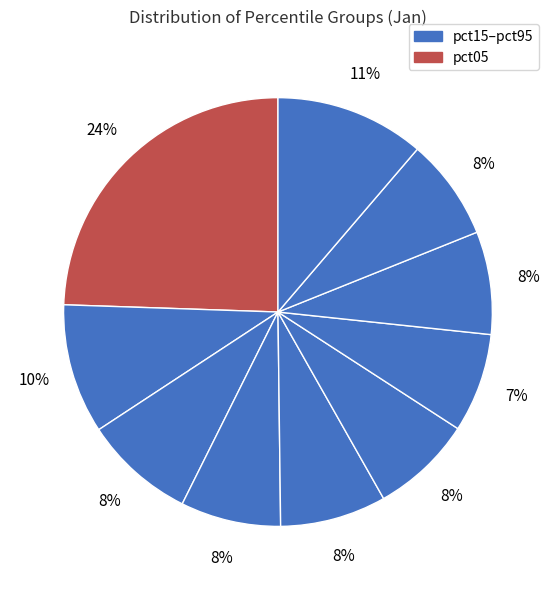

Rank the categories by value from lowest to highest.

pct65, pct35, pct55, pct85, pct75, pct45, pct25, pct15, pct95, pct05